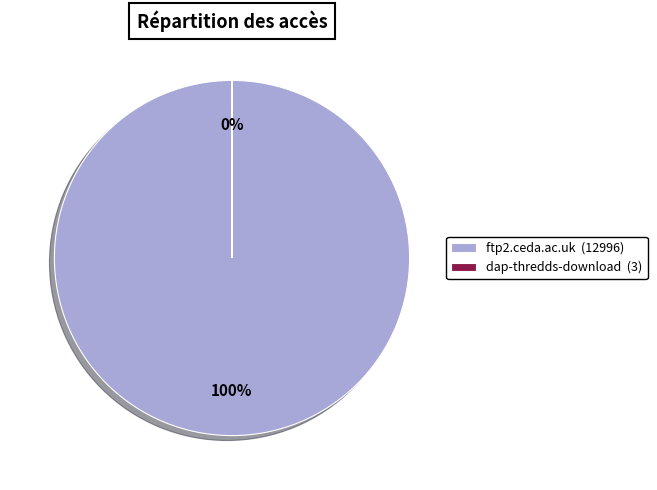

The ftp2.ceda.ac.uk (12996) slice represents 100% of the pie. True or false?

True